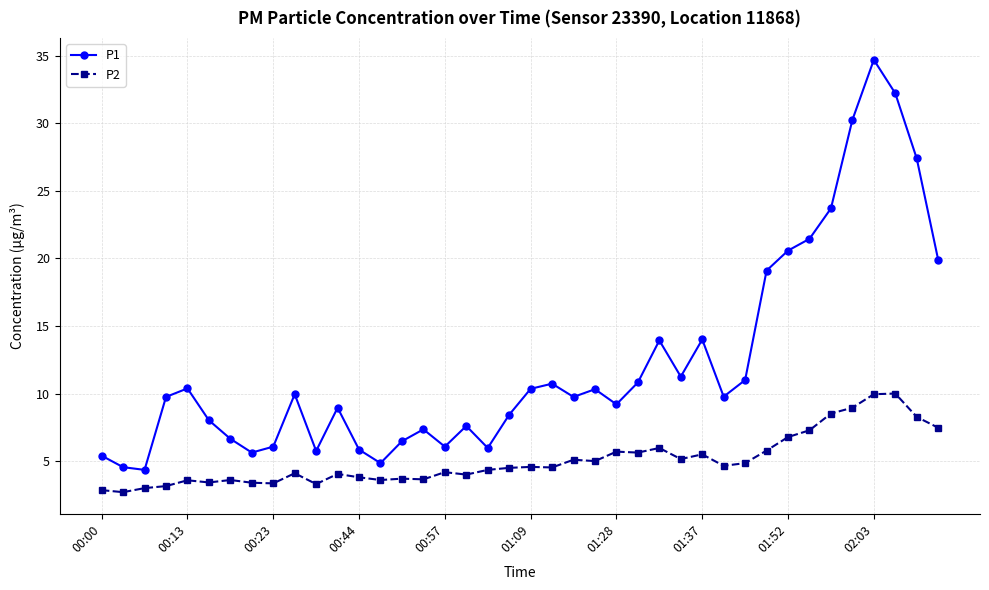

What is the sum of all P2 values?

201.9